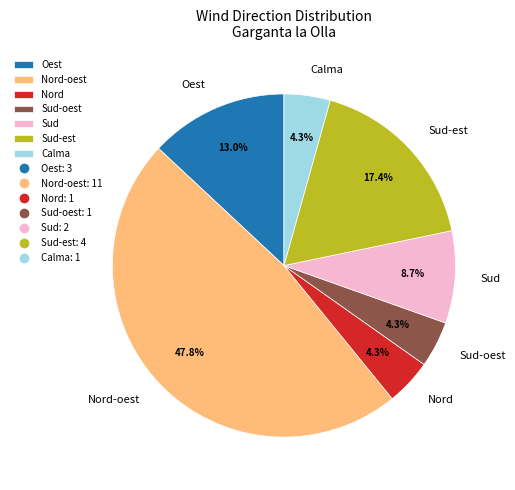

How many slices are in this pie chart?

7